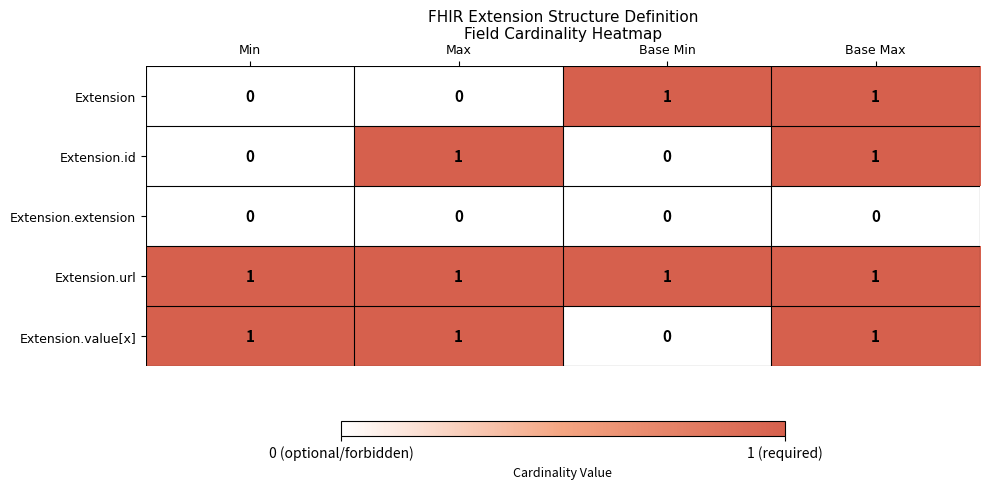

How many Extension.id values are between 0 and 1?

4